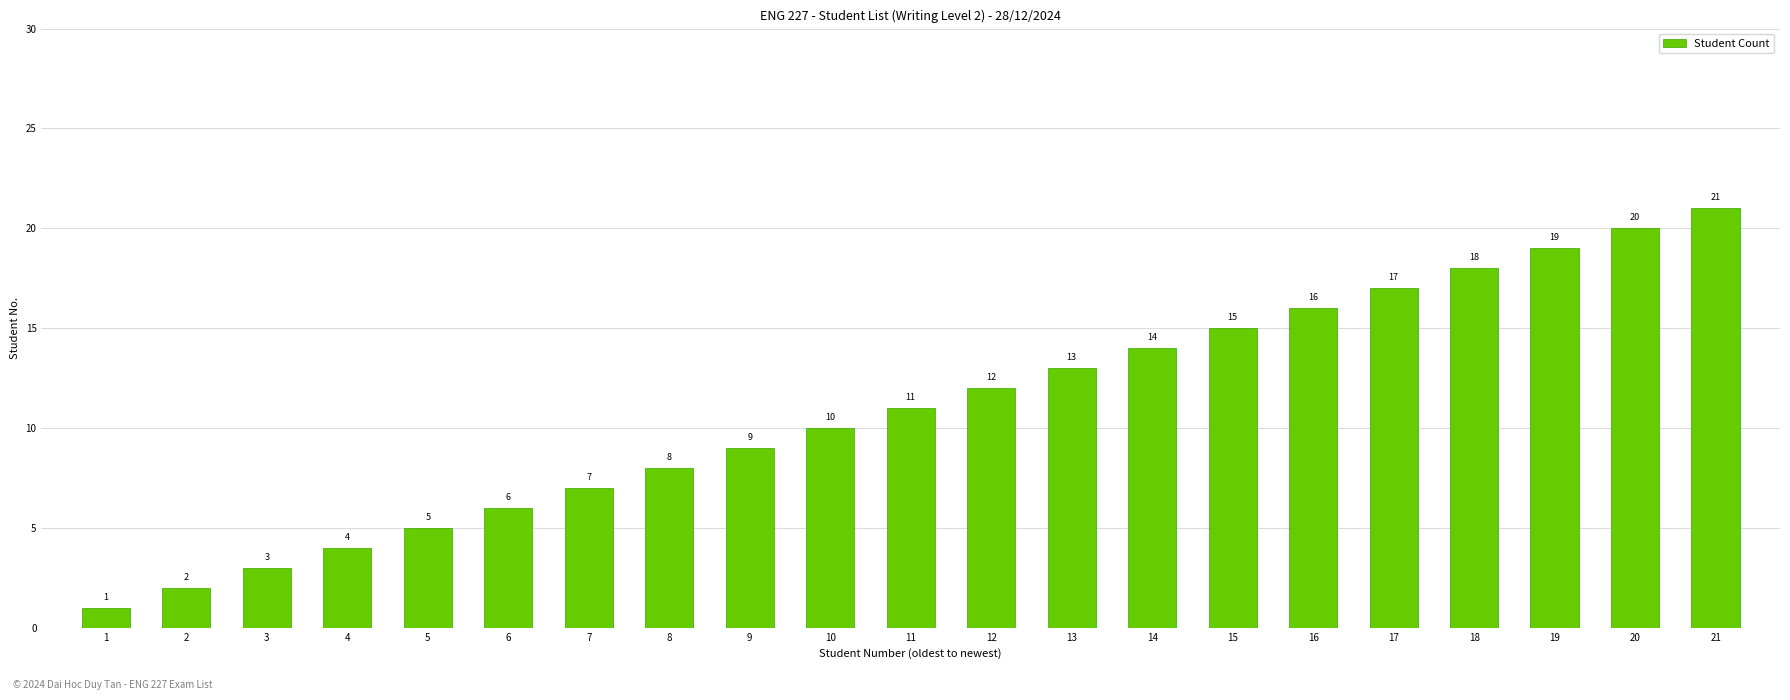

At which category does the chart reach its peak across all series?

21